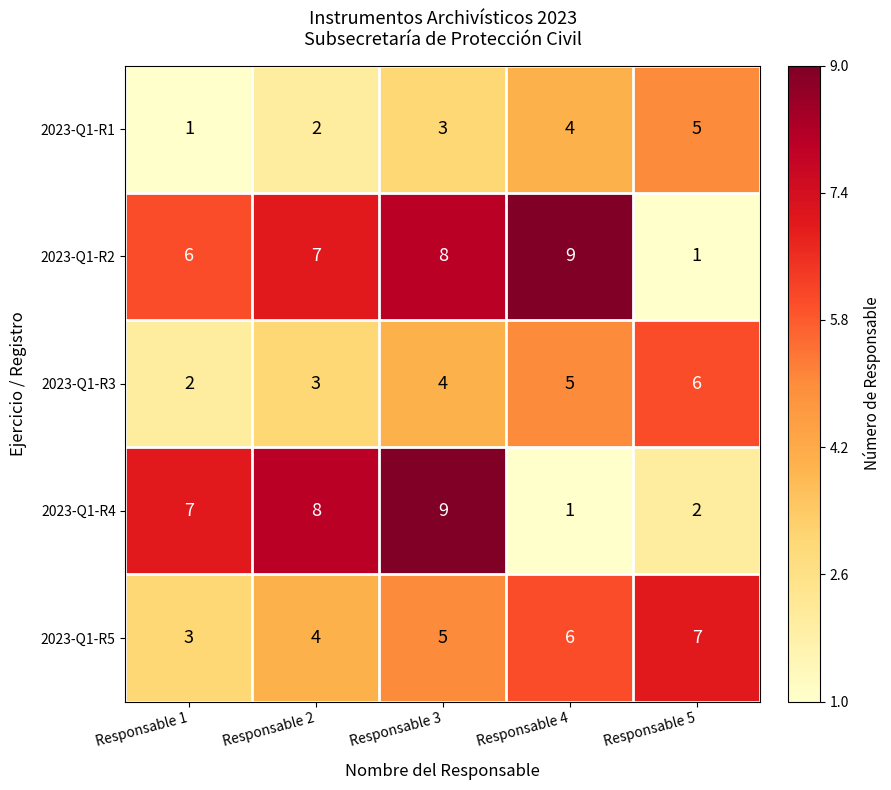

What is the difference between the 2023-Q1-R5 values at Responsable 1 and Responsable 4?

3